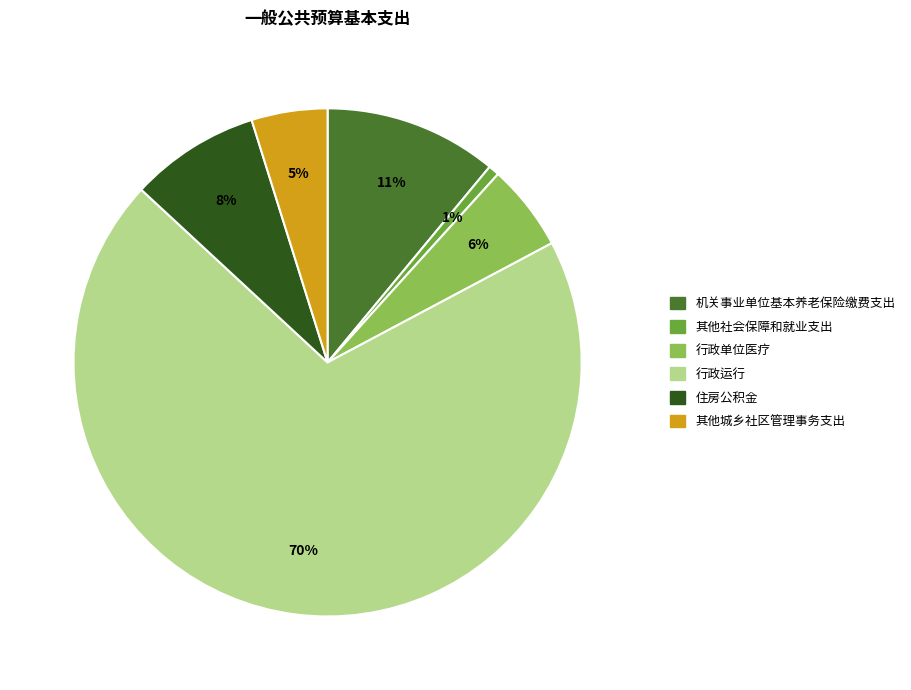

Combined, do 其他城乡社区管理事务支出 and 行政运行 account for over 50%?

Yes